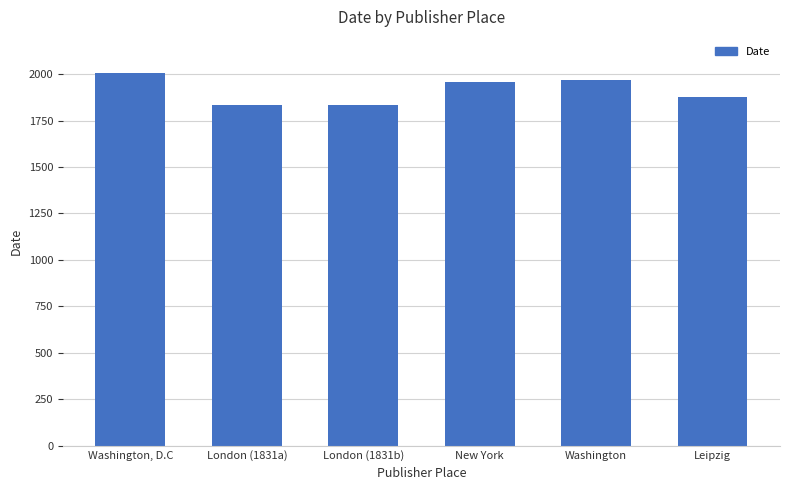

True or false: the data shows 1264 at Leipzig.

False